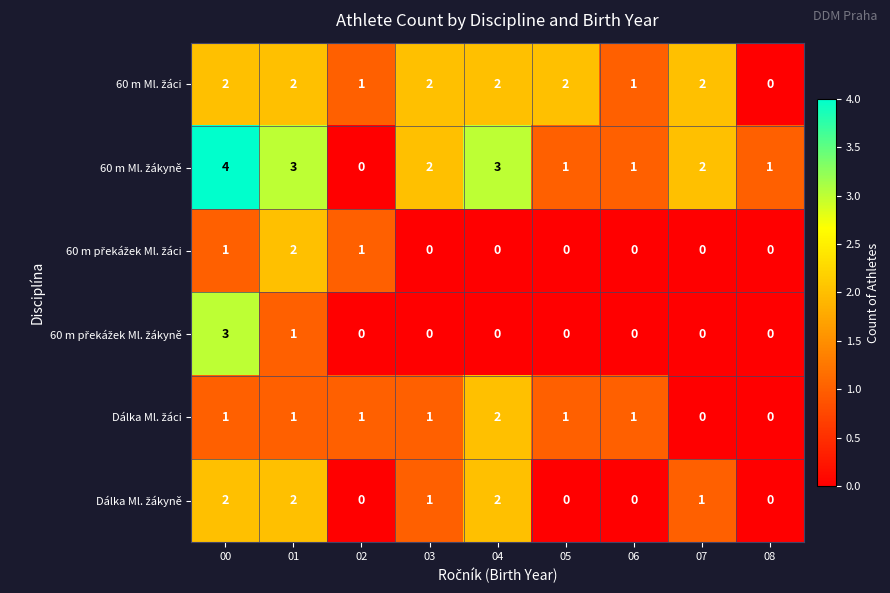

At which category does the chart reach its peak across all series?

00